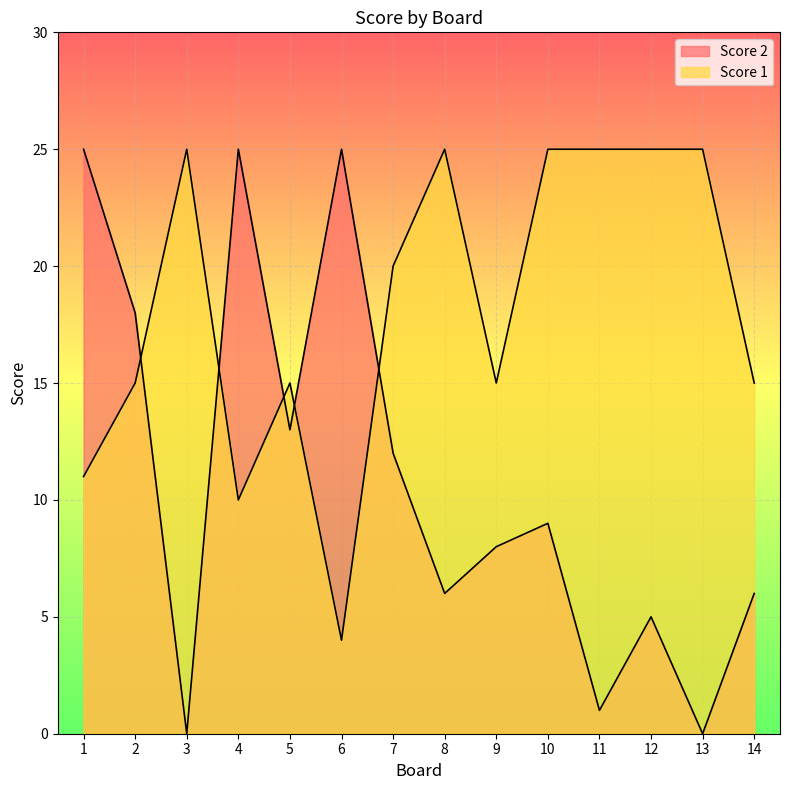

Reading left to right, extract all data points from this chart.

Score 2: 25	18	0	25	13	25	12	6	8	9	1	5	0	6
Score 1: 11	15	25	10	15	4	20	25	15	25	25	25	25	15